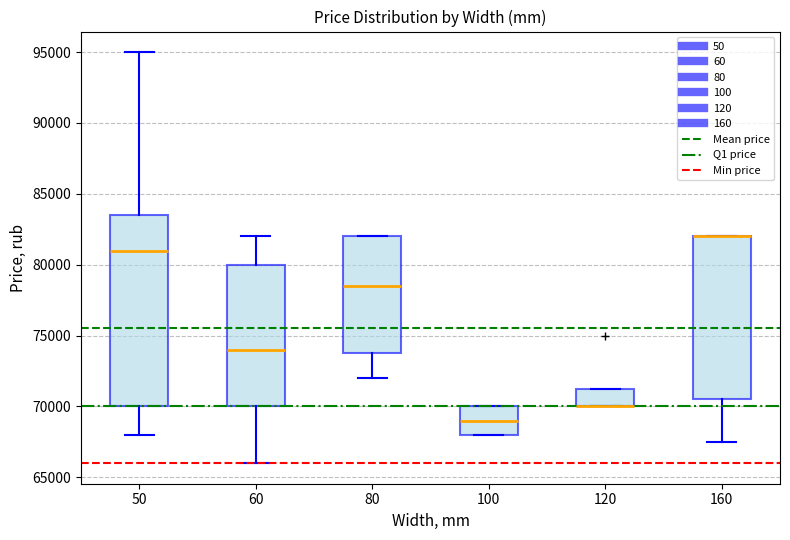

Reading left to right, transcribe this box plot: for each box, give where its median line is, the range the box spans, and where its two whiskers end, as read against the y-axis. The values are not printed on the chart, so give them approximately, as read against the axis.

50: median 81000, box 70000 to 83500, whiskers 68000 to 95000
60: median 74000, box 70000 to 80000, whiskers 66000 to 82000
80: median 78500, box 74000 to 82000, whiskers 72000 to 82000
100: median 69000, box 68000 to 70000, whiskers 68000 to 70000
120: median 70000 (drawn on the box's lower edge), box 70000 to 71500, whiskers 70000 to 71500
160: median 82000 (drawn on the box's upper edge), box 70500 to 82000, whiskers 67500 to 82000